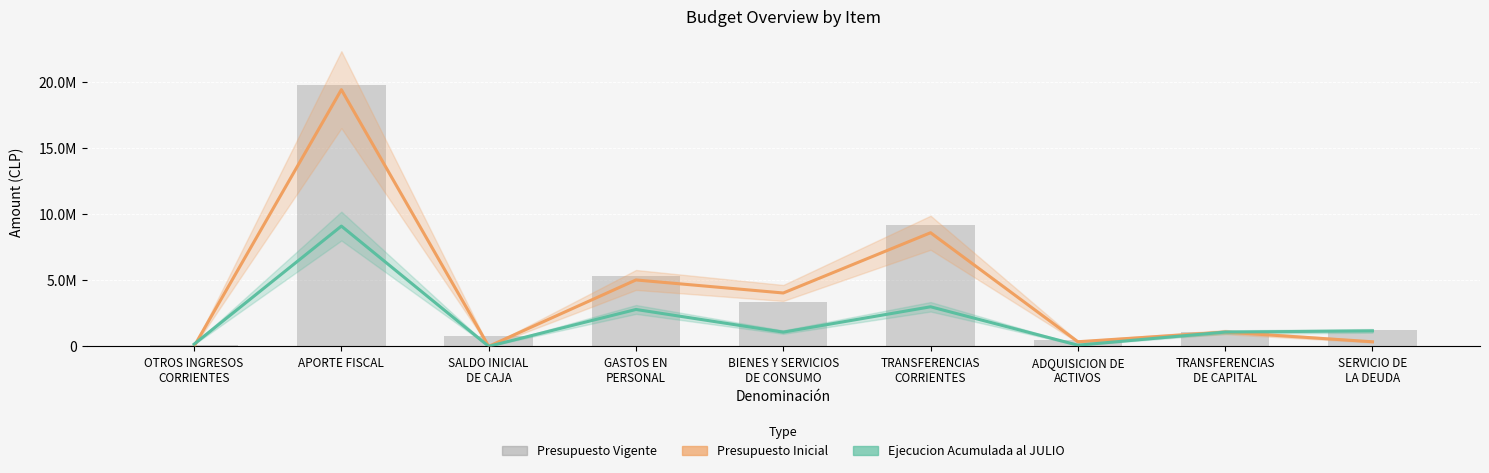

At ADQUISICION DE
ACTIVOS, list the series in order from smallest to largest.

Ejecucion Acumulada al JULIO, Presupuesto Inicial, Presupuesto Vigente